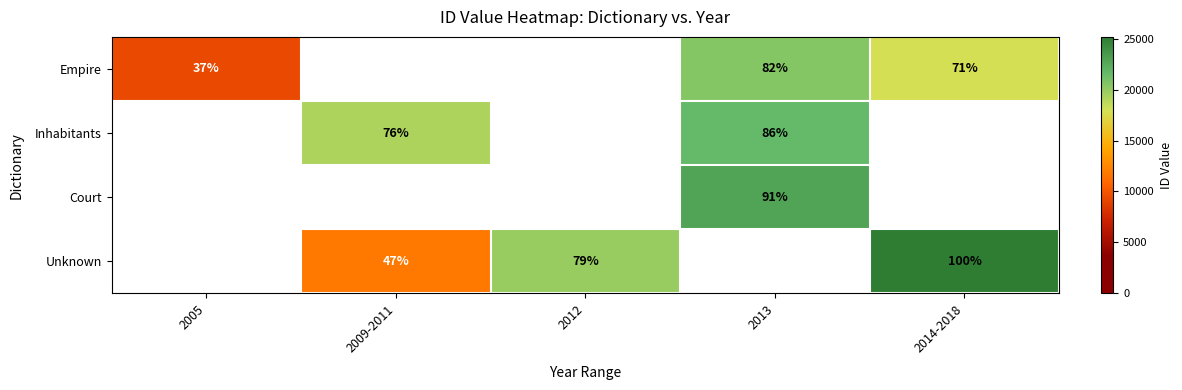

True or false: Empire has a value of 31 at 2013.

False